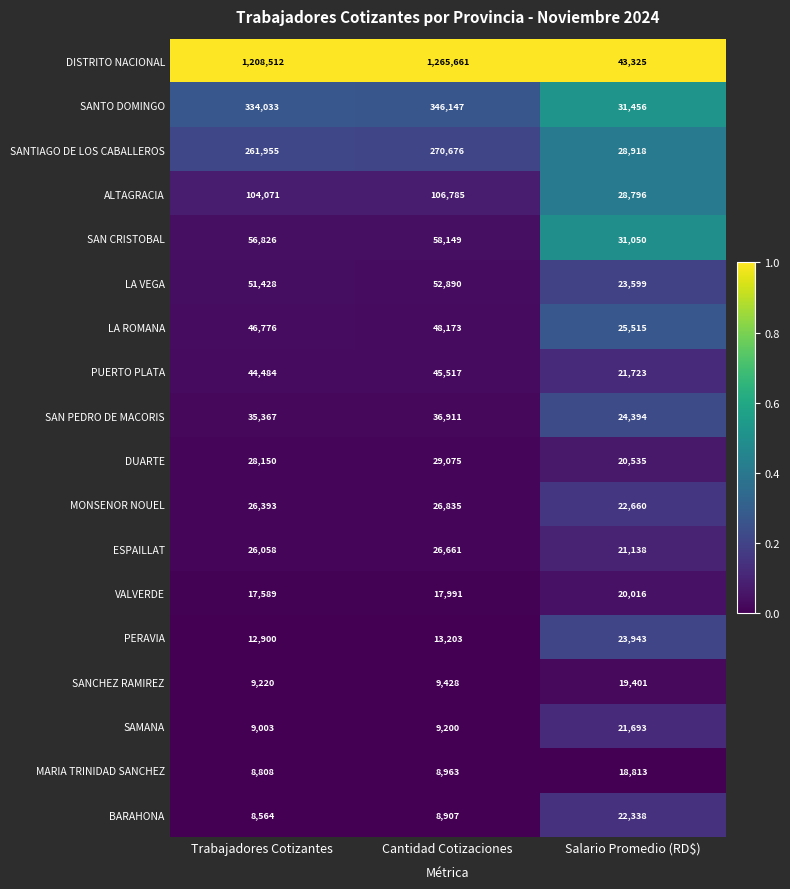

What is the difference between the second highest and minimum values in the MONSENOR NOUEL series?

3733